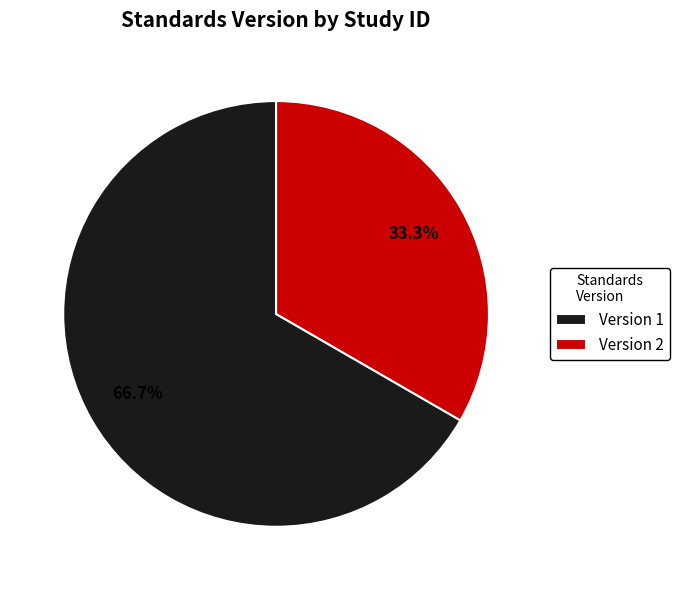

Which slice is the largest?

Version 1